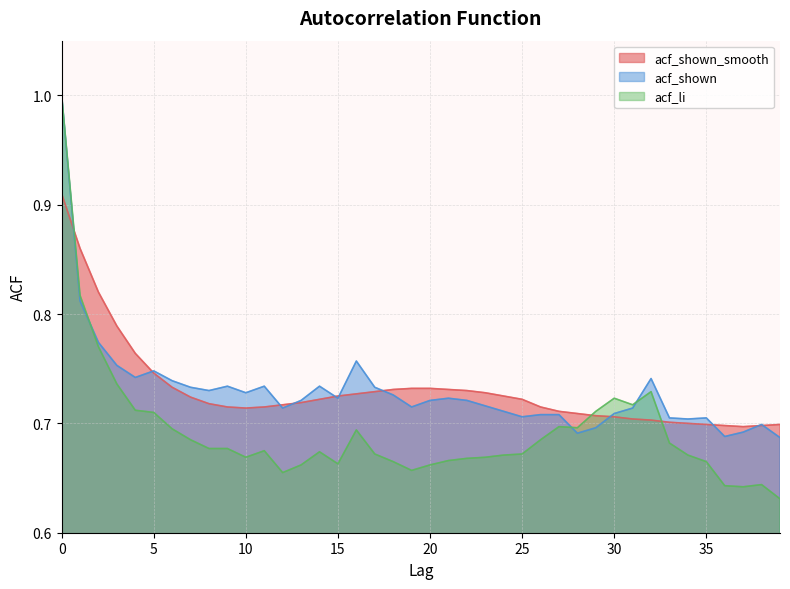

True or false: acf_shown has a value of 0.7 at 20.

True